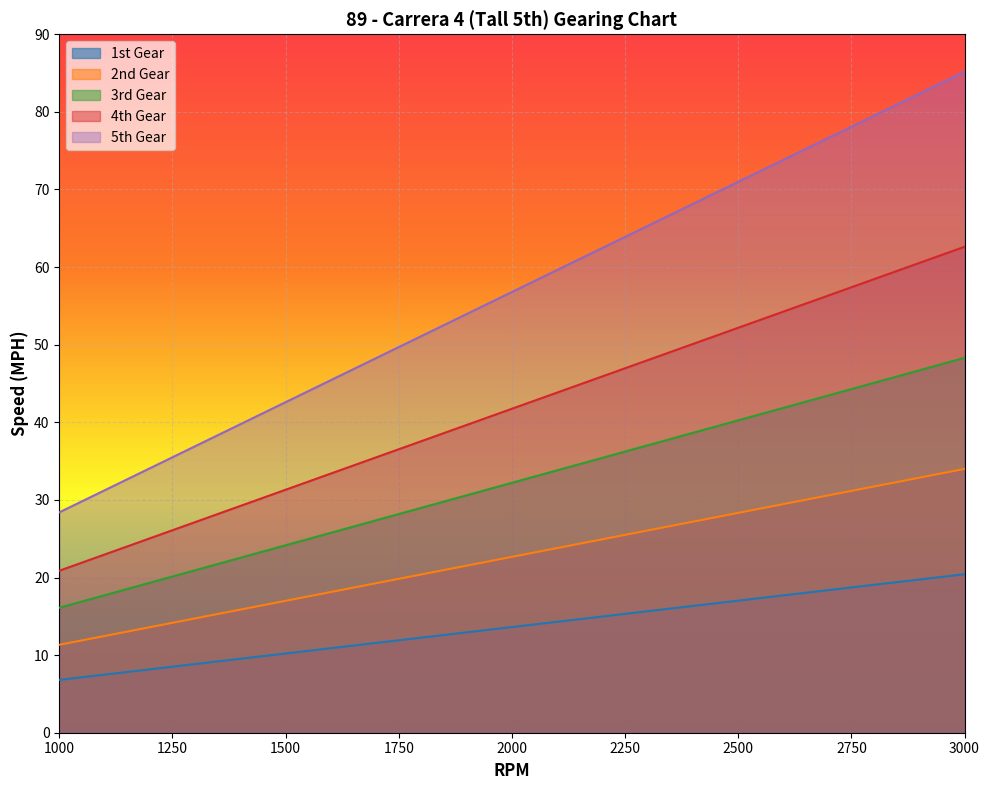

What is the average value of the 2nd Gear series?

22.7